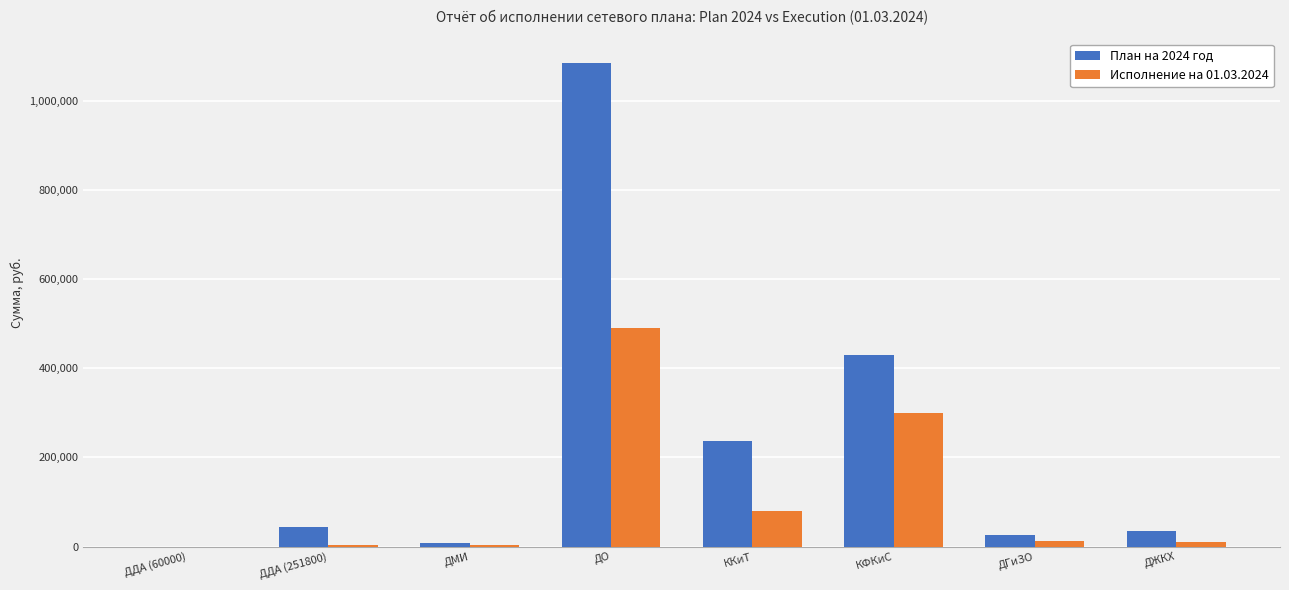

Which series has the largest total across all categories?

План на 2024 год